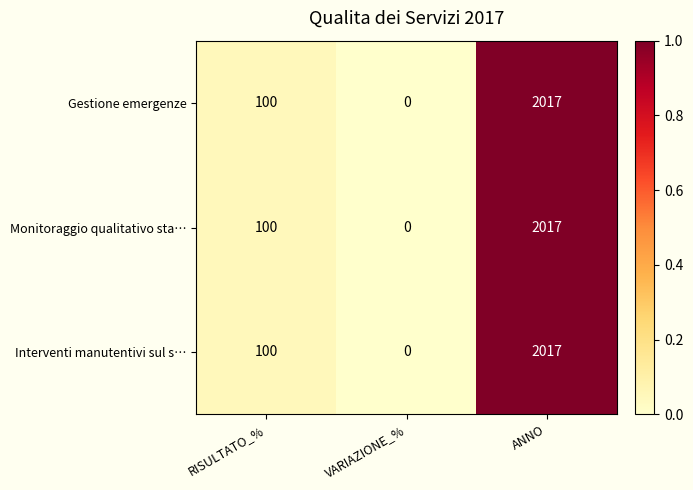

What is the approximate value of Interventi manutentivi sul s… at ANNO?

2017